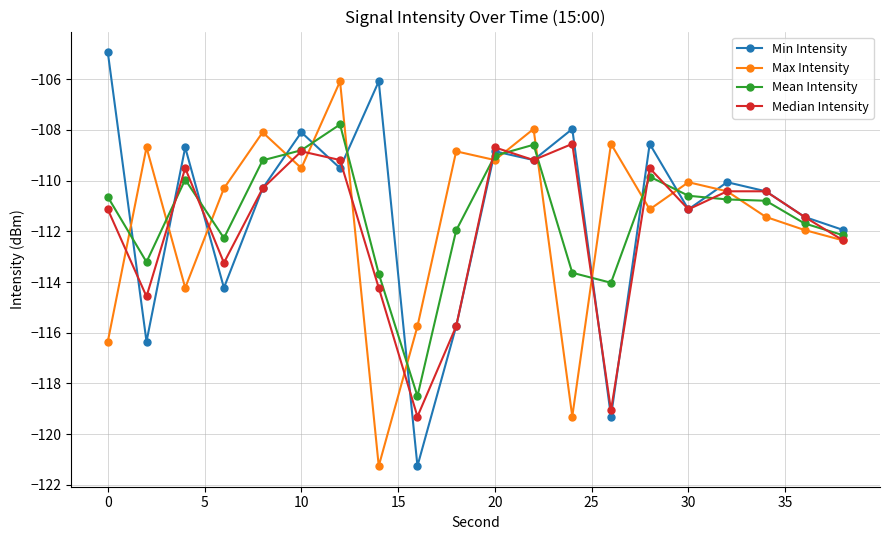

How many times do Min Intensity and Mean Intensity cross each other?

14